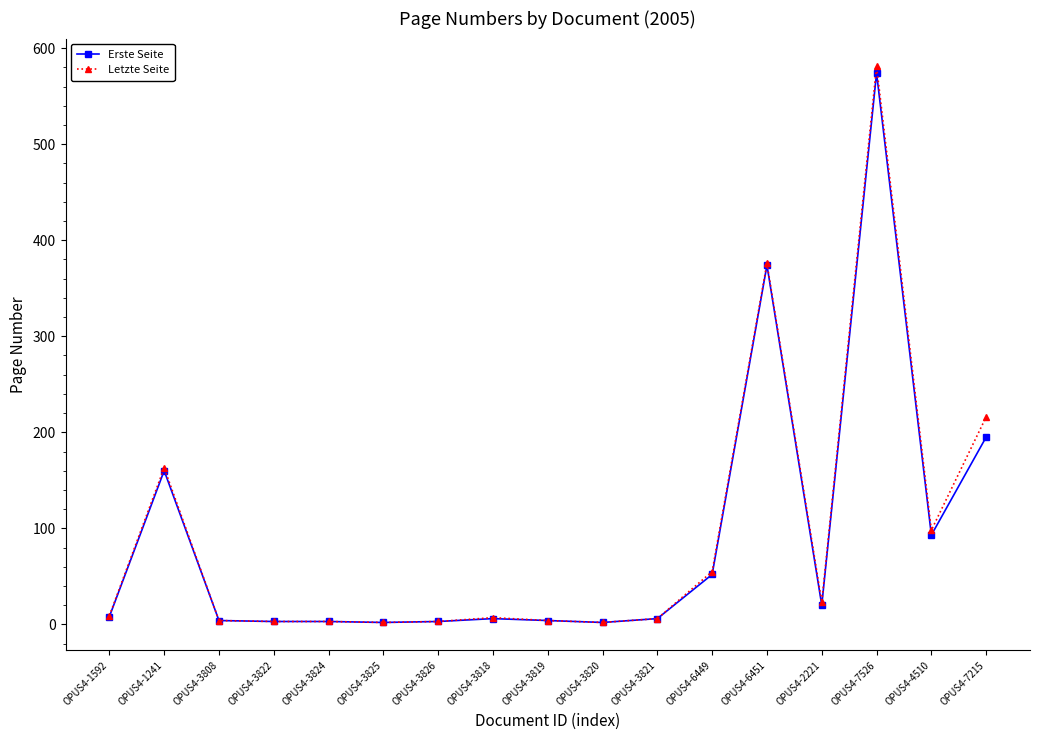

At which category does Erste Seite reach its first local peak?

OPUS4-1241